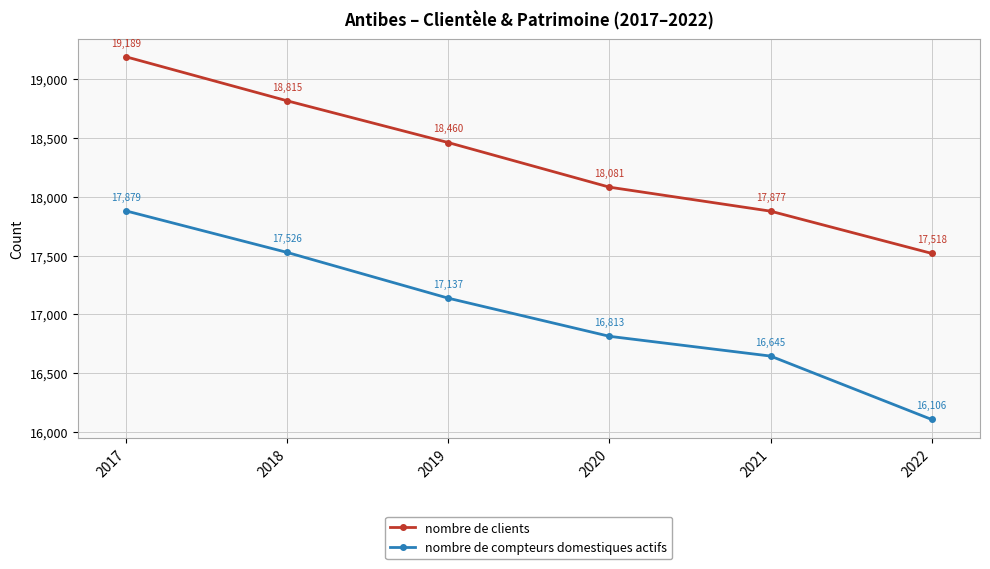

At 2020, list the series in order from smallest to largest.

nombre de compteurs domestiques actifs, nombre de clients